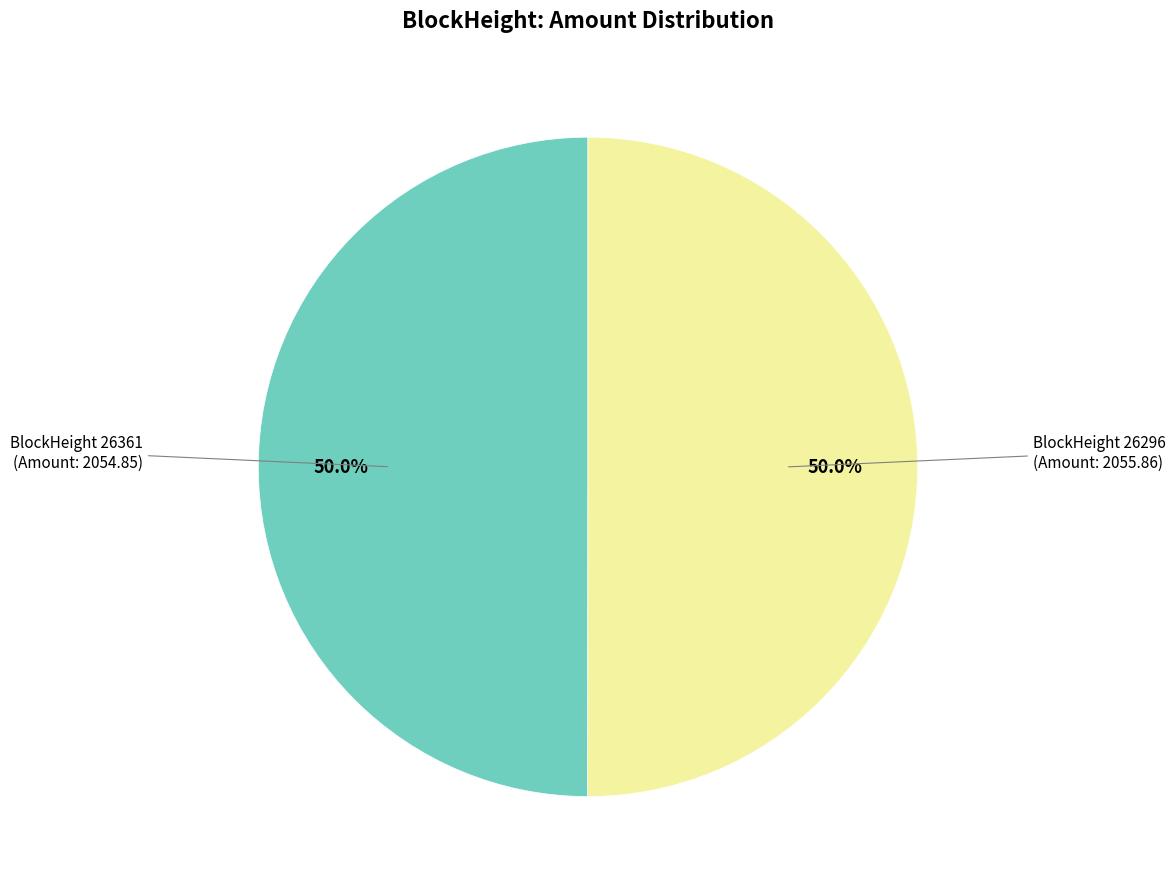

How many segments does this pie chart have?

2